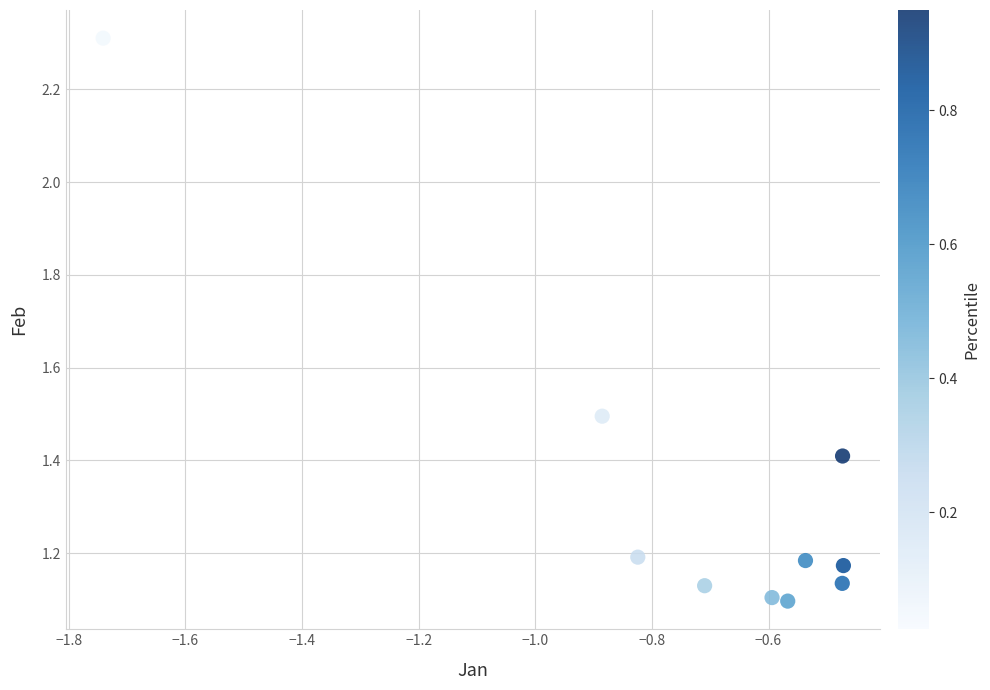

What is the average Y value?

1.3